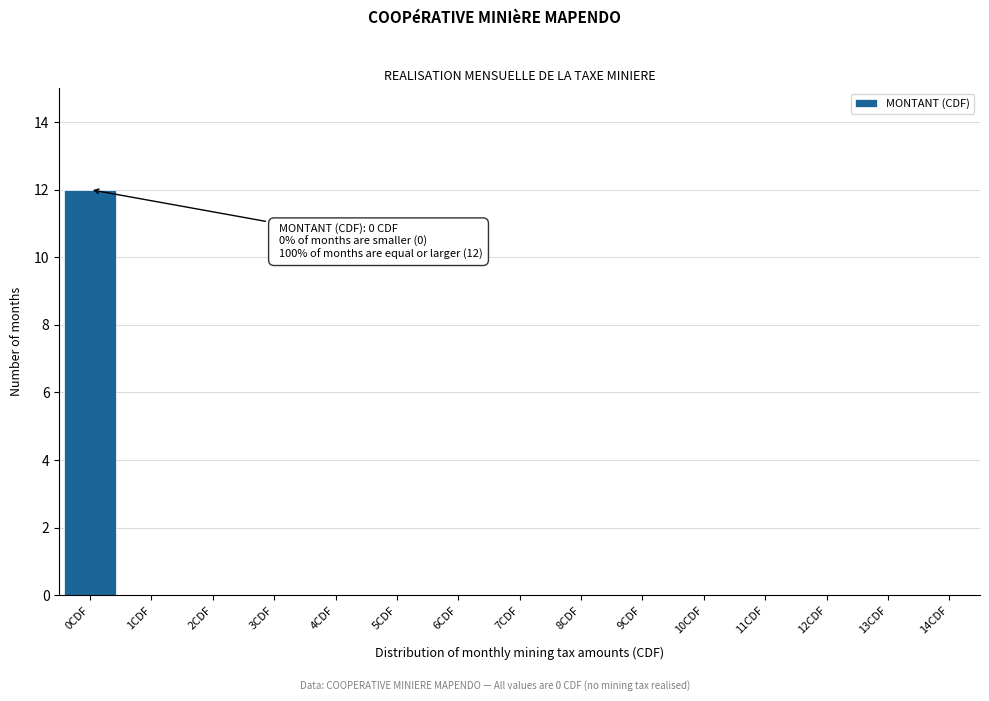

Reading left to right, extract all data points from this chart.

0CDF=12	1CDF=0	2CDF=0	3CDF=0	4CDF=0	5CDF=0	6CDF=0	7CDF=0	8CDF=0	9CDF=0	10CDF=0	11CDF=0	12CDF=0	13CDF=0	14CDF=0